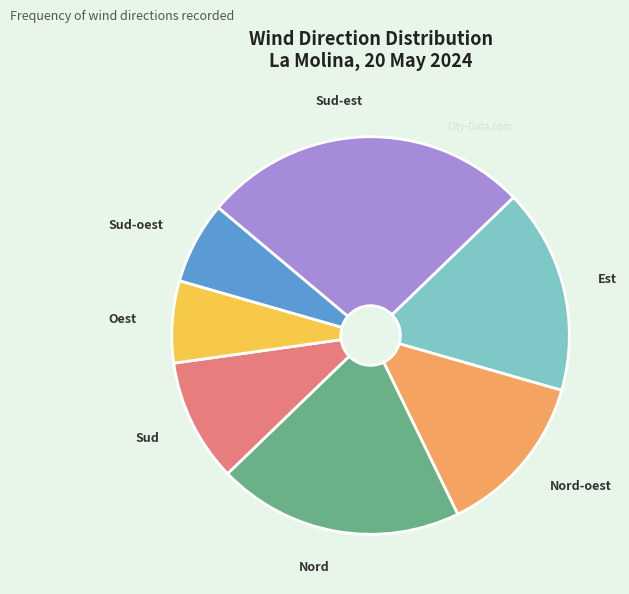

Does Nord account for over 50% of the chart?

No